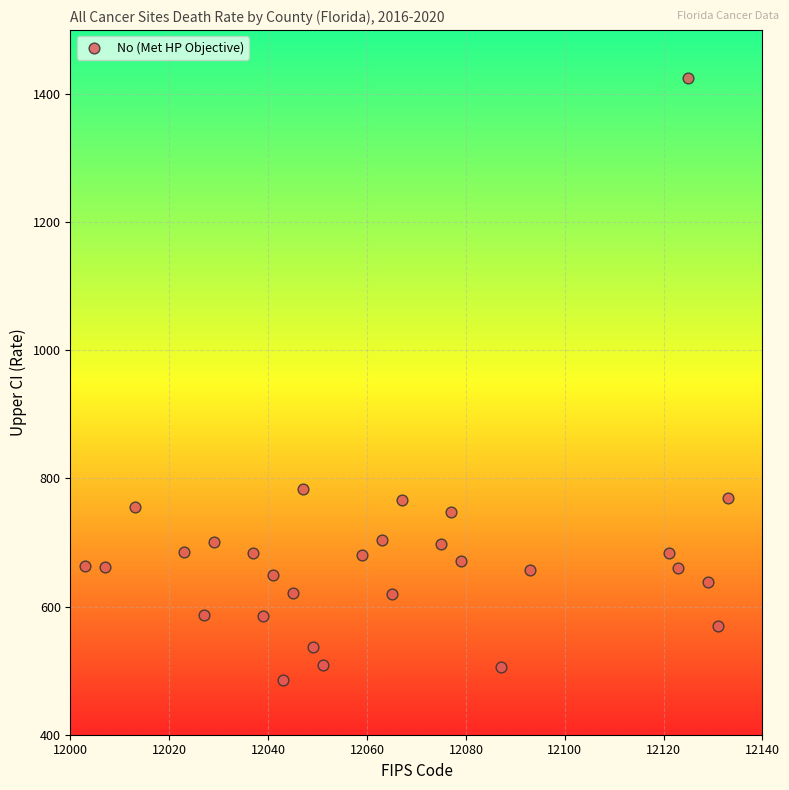

What Y value in the scatter plot is closest to 955?

783.9